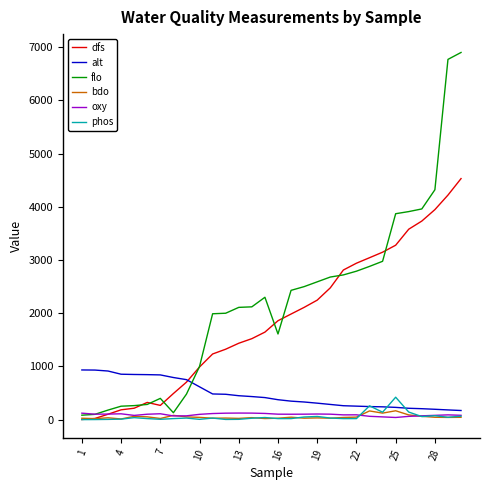

Which series has the largest total across all categories?

flo